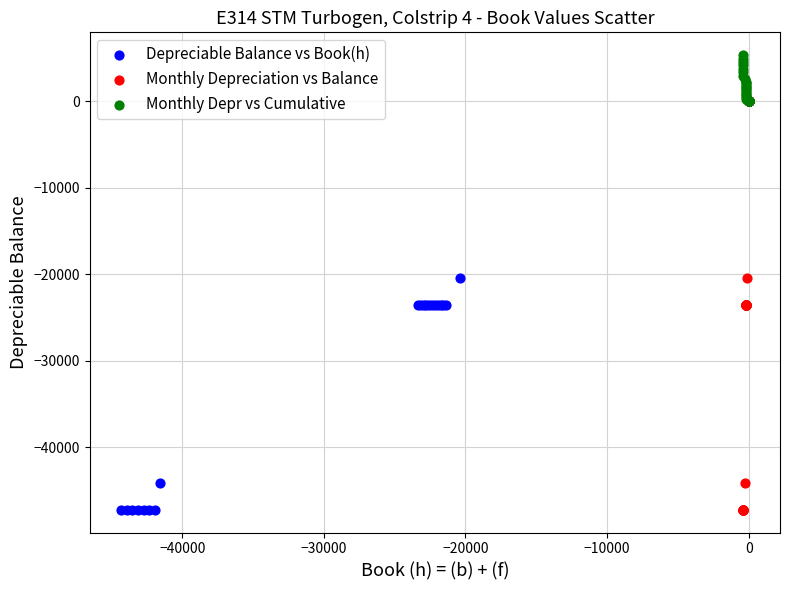

Which series reaches the maximum Y coordinate?

Monthly Depr vs Cumulative